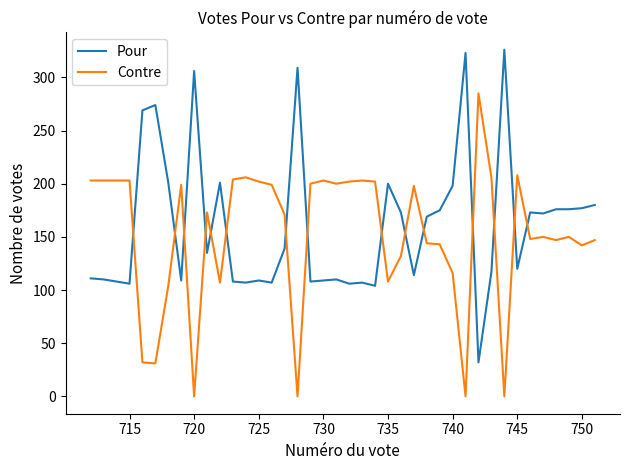

After their last crossing, which series has the higher values: Pour or Contre?

Pour